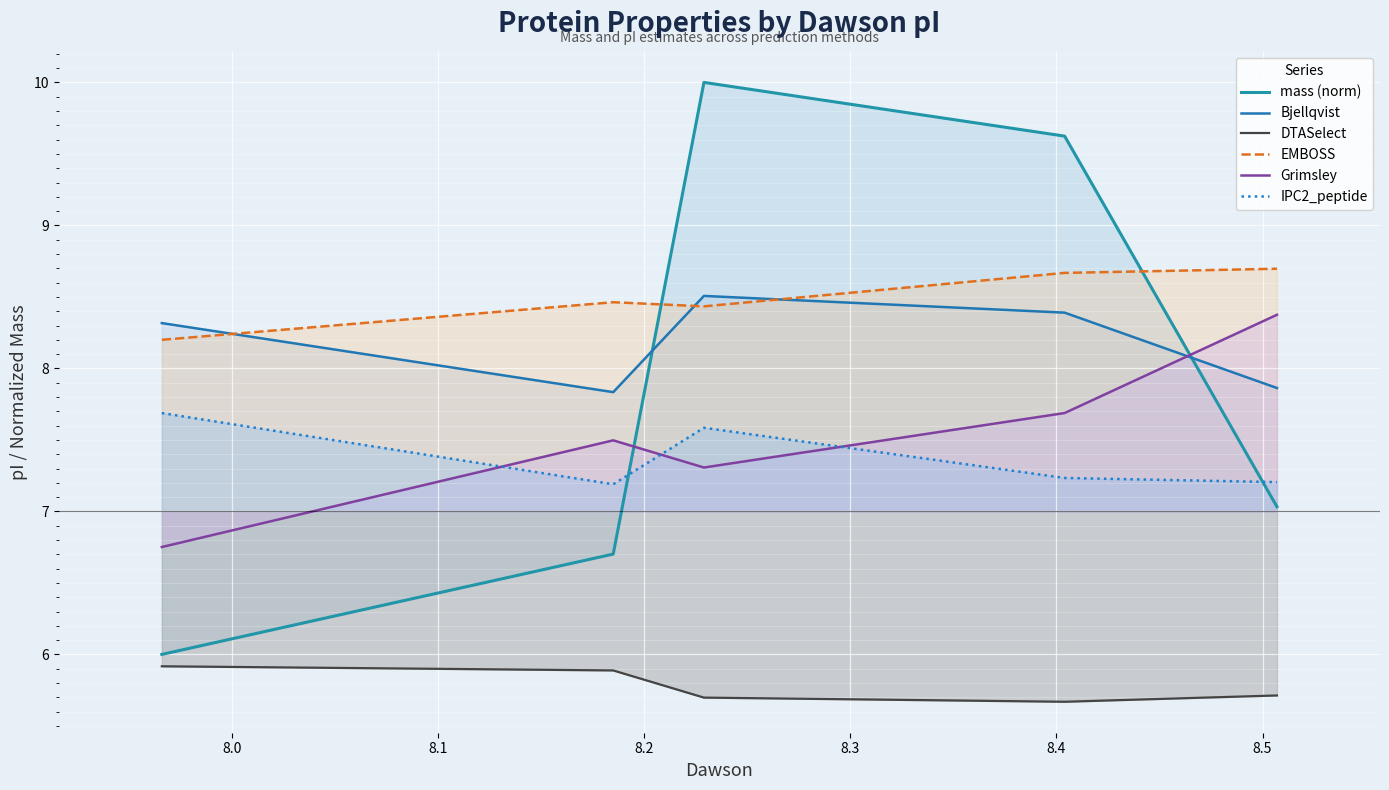

How many lines are shown in the chart?

6